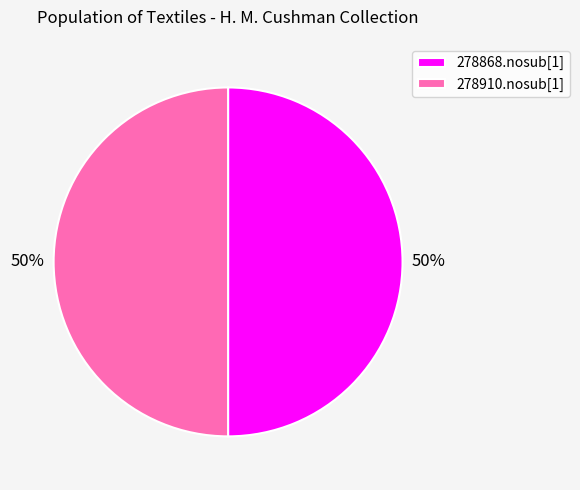

The 278910.nosub[1] slice represents 37% of the pie. True or false?

False